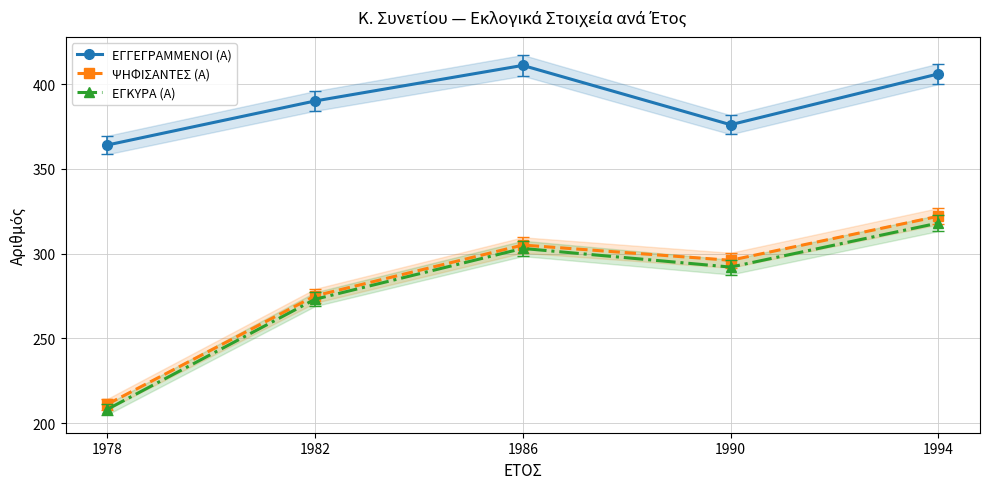

What is the difference between the ΨΗΦΙΣΑΝΤΕΣ (Α) values at 1982 and 1978?

64